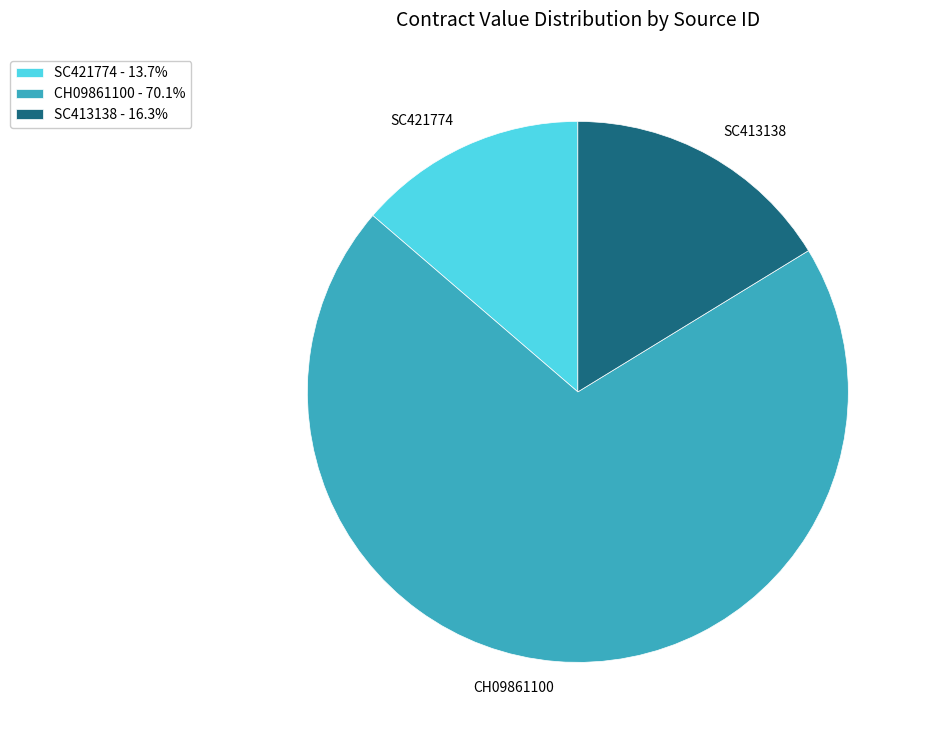

Does SC421774 - 13.7% represent more than half of the total?

No